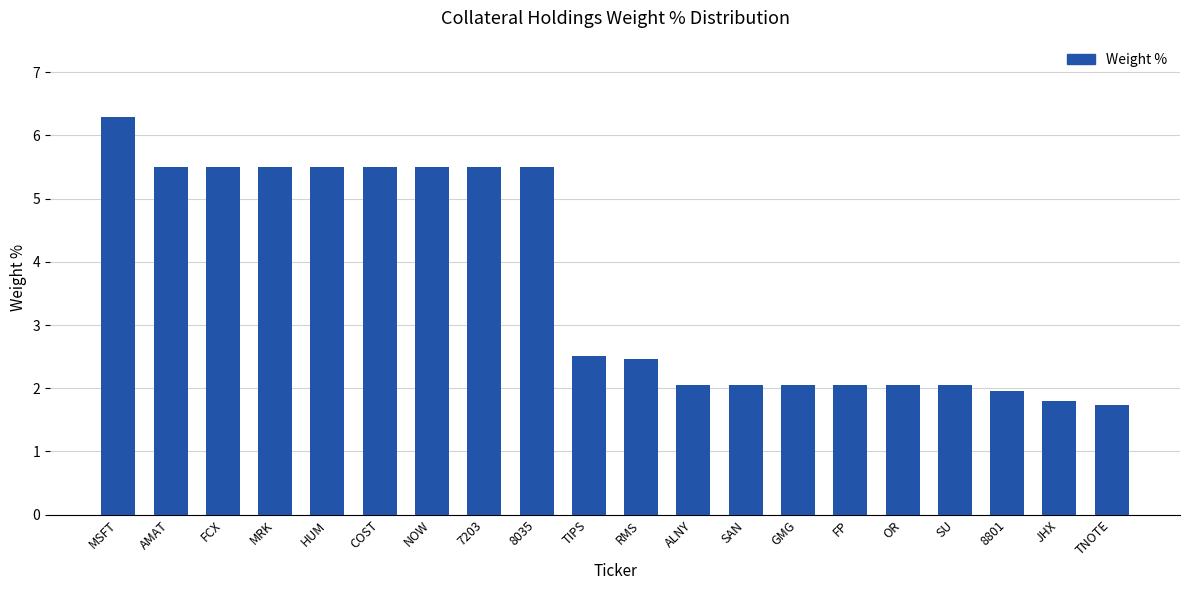

Which label corresponds to the largest value in the chart?

MSFT